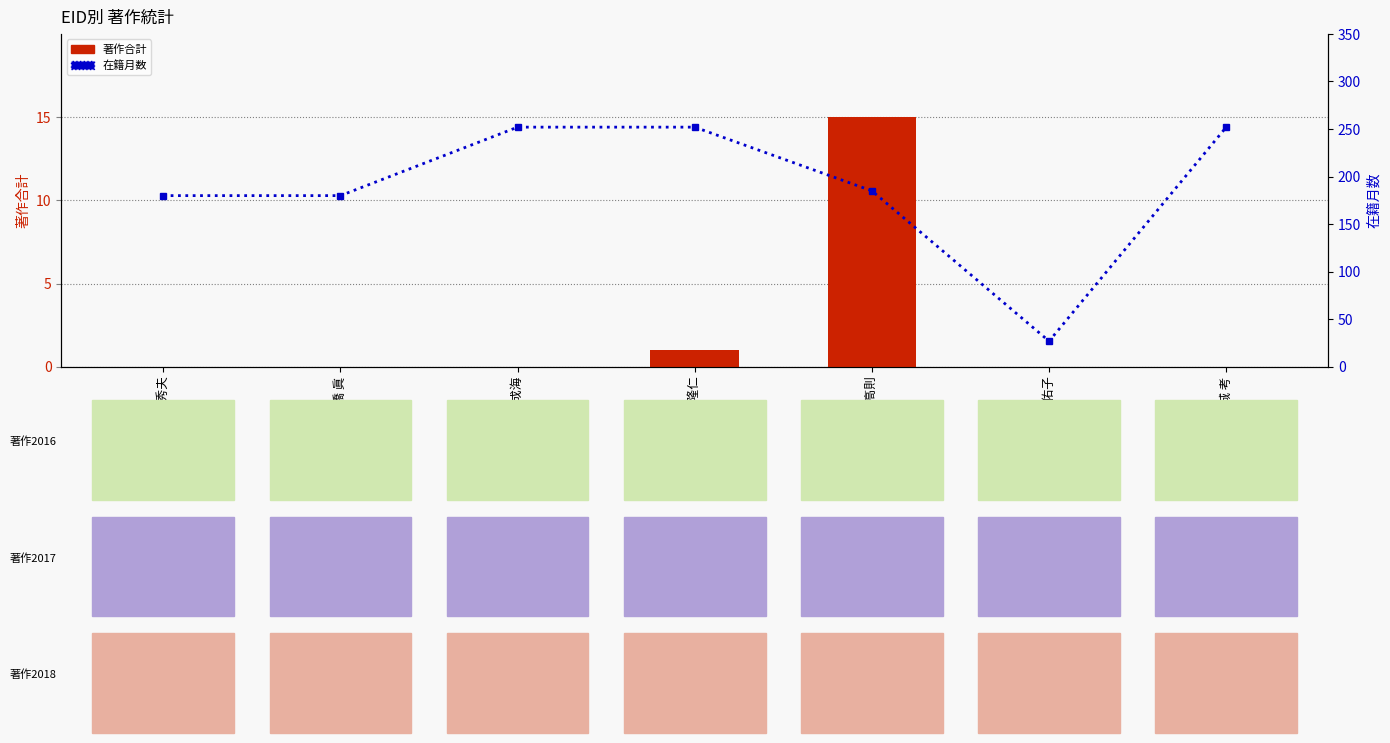

What is the label of the 1st bar from the left?

荒木 秀夫